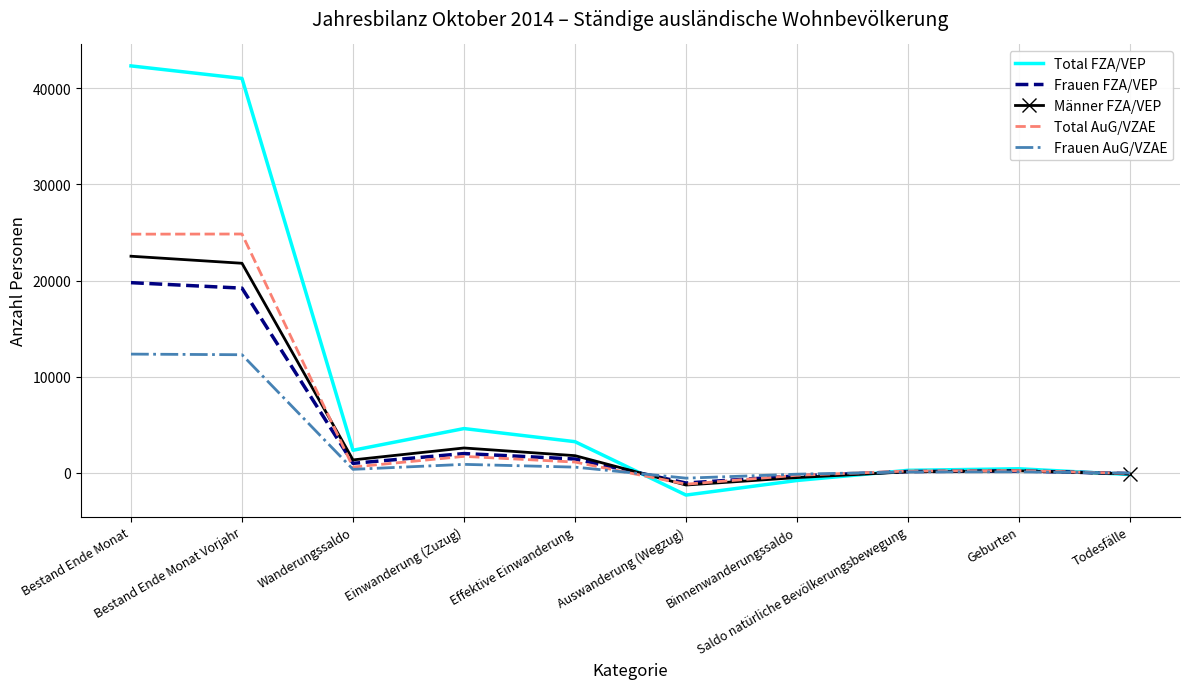

Rank the series by their maximum value, from highest to lowest.

Total FZA/VEP, Total AuG/VZAE, Männer FZA/VEP, Frauen FZA/VEP, Frauen AuG/VZAE